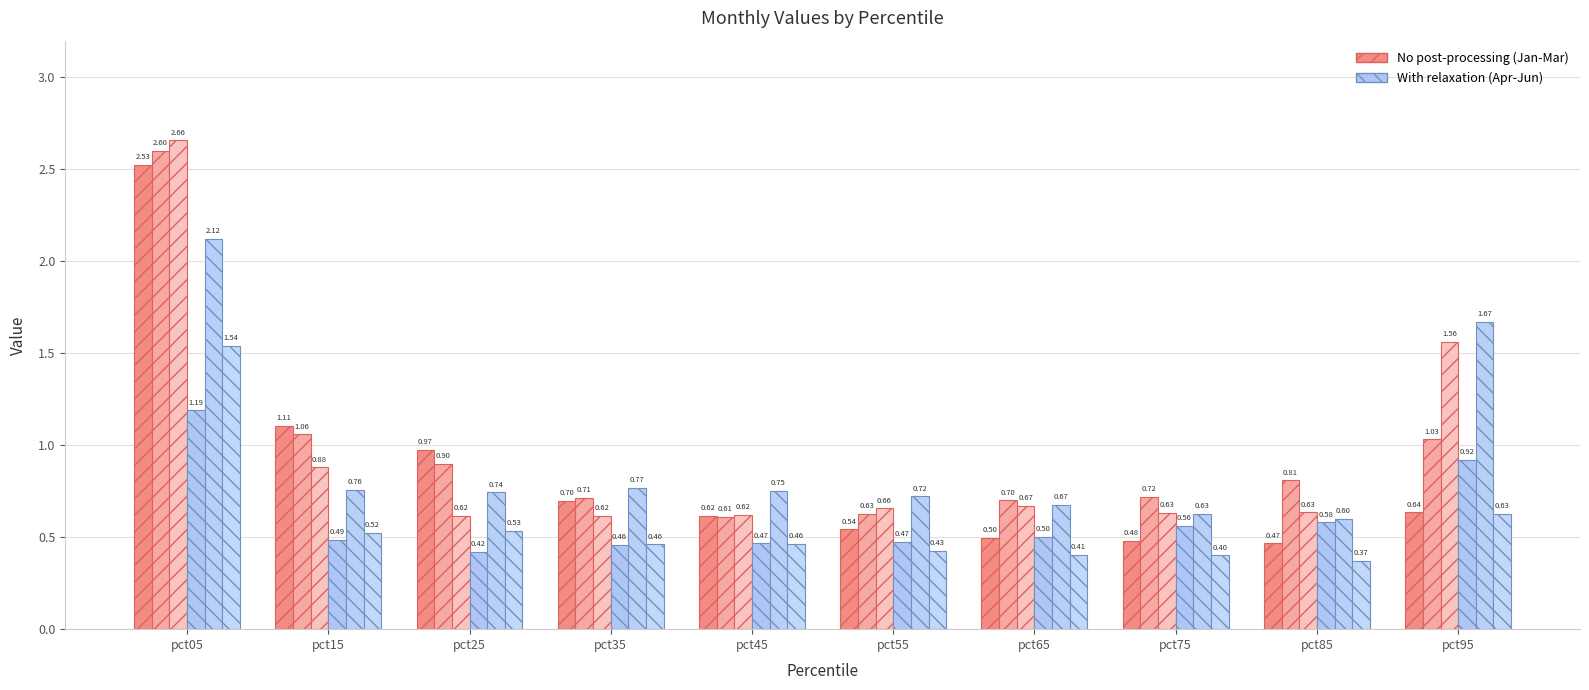

Reading right to left, list all the values displayed in this chart.

Jan: pct95=0.6	pct85=0.5	pct75=0.5	pct65=0.5	pct55=0.5	pct45=0.6	pct35=0.7	pct25=1.0	pct15=1.1	pct05=2.5
Feb: pct95=1.0	pct85=0.8	pct75=0.7	pct65=0.7	pct55=0.6	pct45=0.6	pct35=0.7	pct25=0.9	pct15=1.1	pct05=2.6
Mar: pct95=1.6	pct85=0.6	pct75=0.6	pct65=0.7	pct55=0.7	pct45=0.6	pct35=0.6	pct25=0.6	pct15=0.9	pct05=2.7
Apr: pct95=0.9	pct85=0.6	pct75=0.6	pct65=0.5	pct55=0.5	pct45=0.5	pct35=0.5	pct25=0.4	pct15=0.5	pct05=1.2
May: pct95=1.7	pct85=0.6	pct75=0.6	pct65=0.7	pct55=0.7	pct45=0.8	pct35=0.8	pct25=0.7	pct15=0.8	pct05=2.1
Jun: pct95=0.6	pct85=0.4	pct75=0.4	pct65=0.4	pct55=0.4	pct45=0.5	pct35=0.5	pct25=0.5	pct15=0.5	pct05=1.5